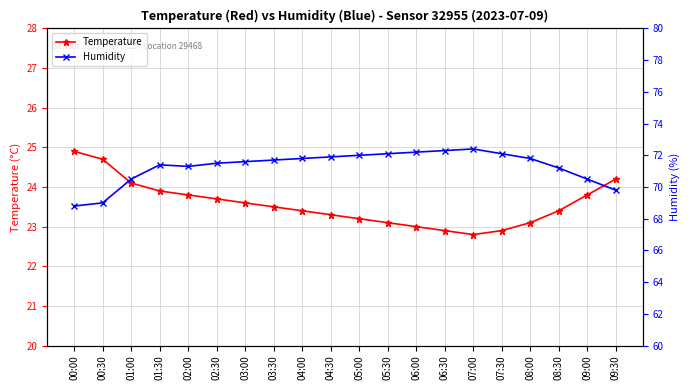

Rank the categories by Humidity value from highest to lowest.

07:00, 06:30, 06:00, 05:30, 07:30, 05:00, 04:30, 04:00, 08:00, 03:30, 03:00, 02:30, 01:30, 02:00, 08:30, 01:00, 09:00, 09:30, 00:30, 00:00